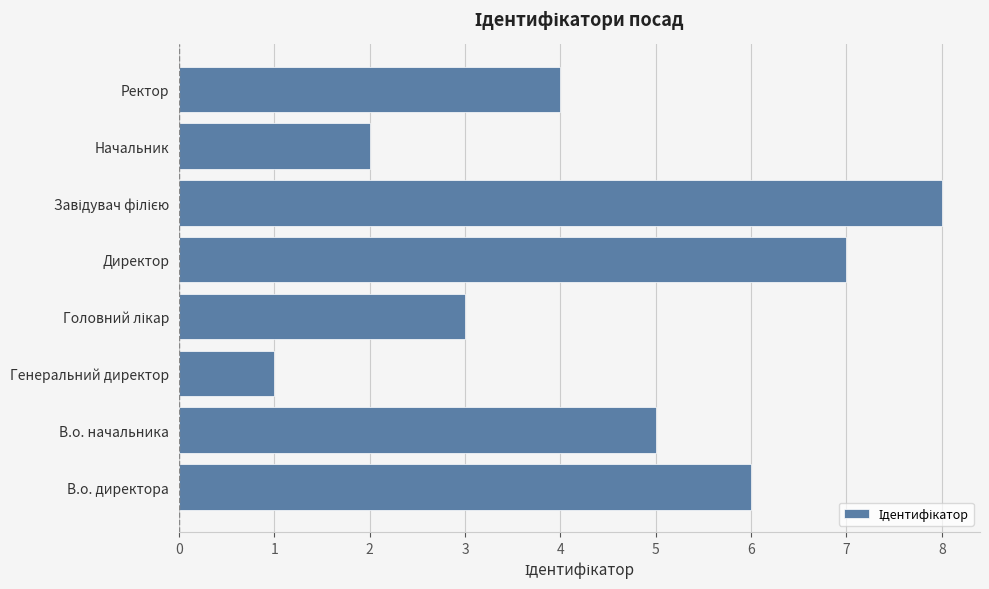

What is the smallest value displayed?

1